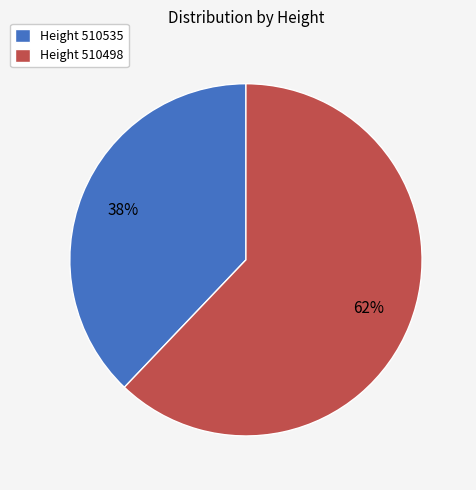

How many segments does this pie chart have?

2